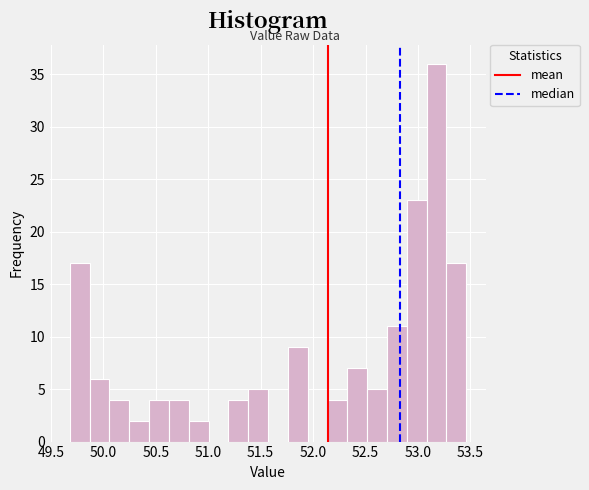

Around what value on the x-axis is the tallest bar? Give the approximate position of its centre, as read against the axis.

53.20